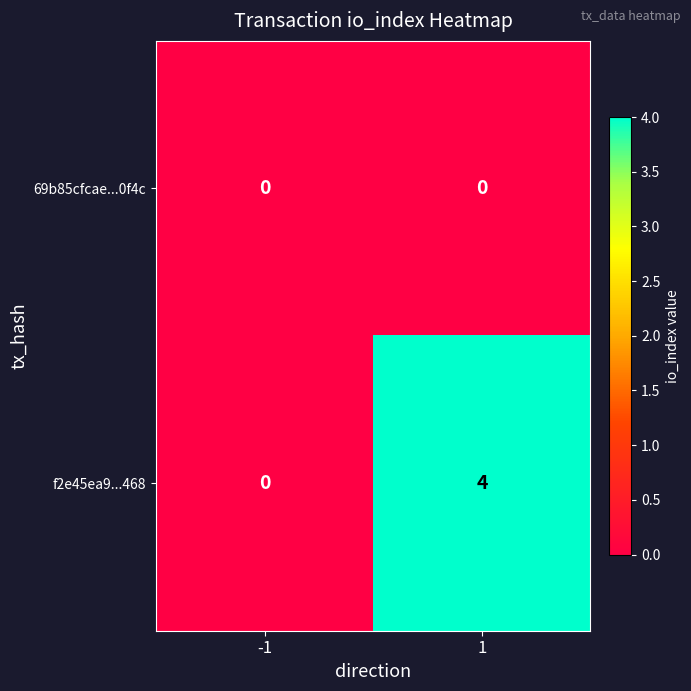

Between -1 and 1, which series saw the biggest shift?

f2e45ea9...468